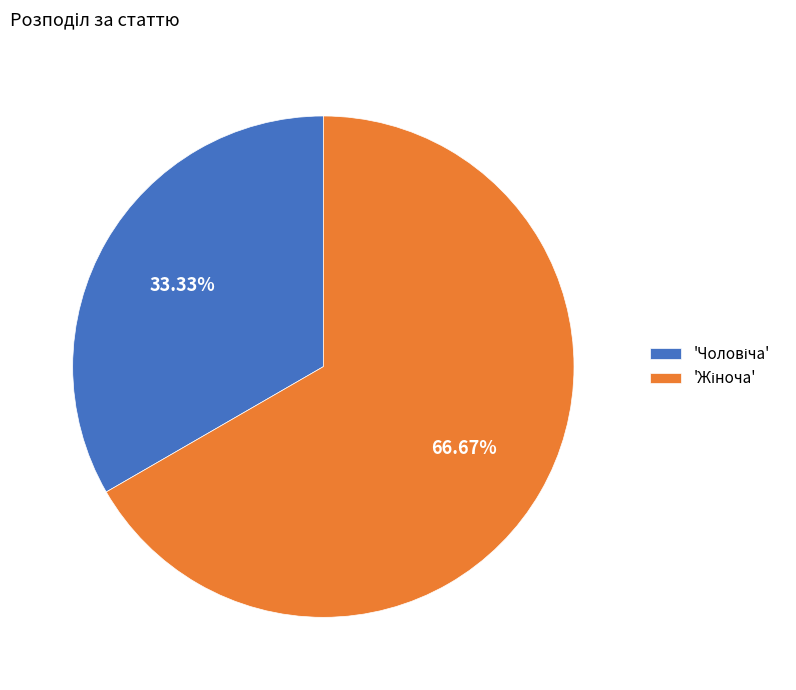

Is there any slice that represents more than half of the pie?

Yes